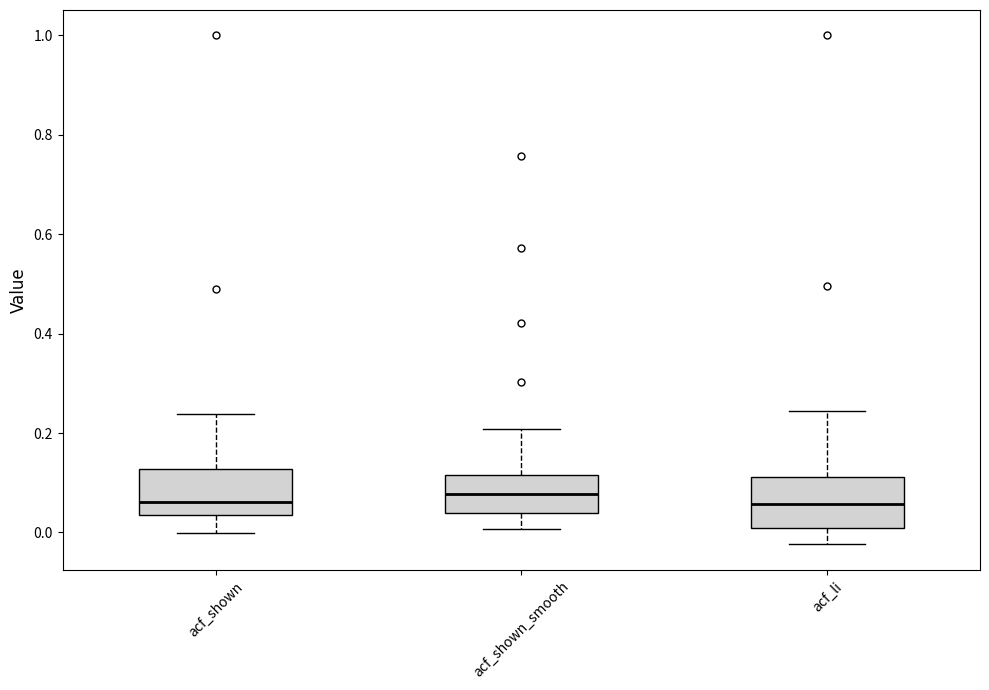

Where does the upper whisker of the box for acf_shown_smooth end on the y-axis? The values are not printed on the chart, so give them approximately, as read against the axis.

0.20